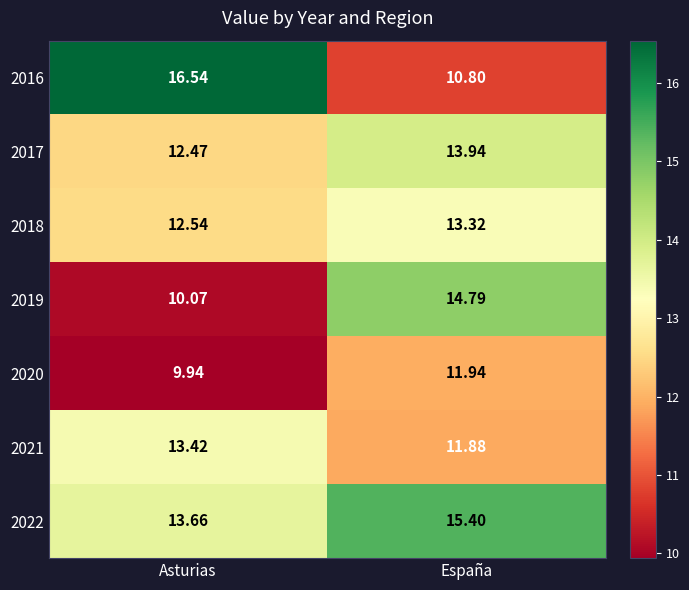

What is the smallest value displayed?

9.9